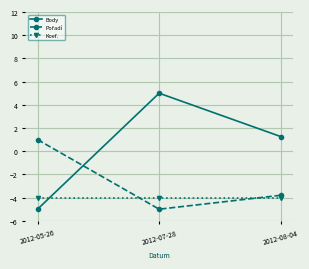

What position from the left is 2012-07-28?

2